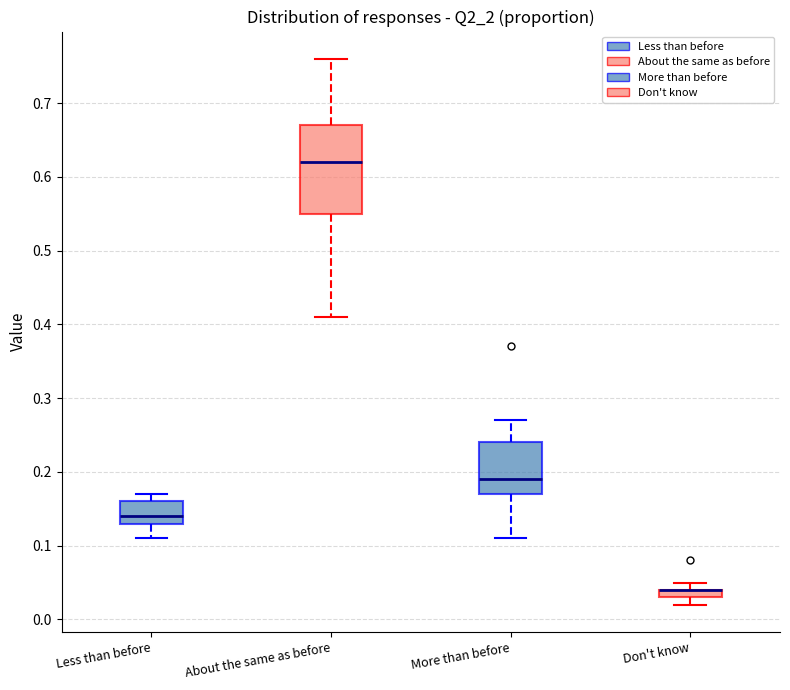

Where does the median line of the box for About the same as before sit on the y-axis? The values are not printed on the chart, so give them approximately, as read against the axis.

0.62